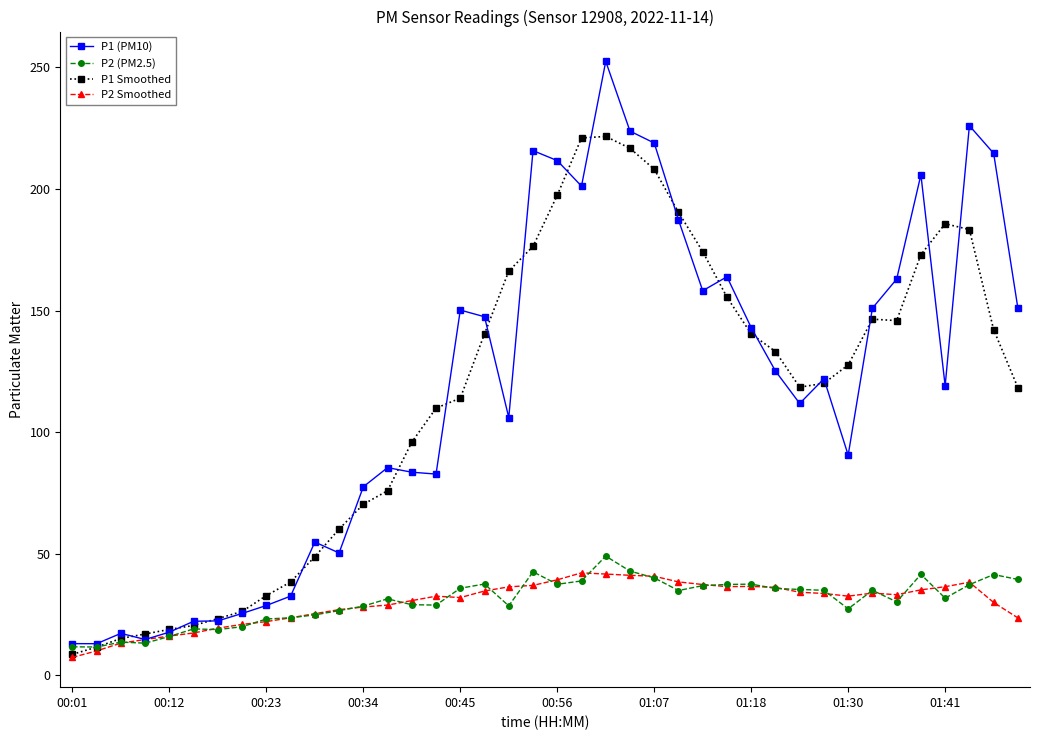

What is the lowest value of the P1 Smoothed series?

8.7